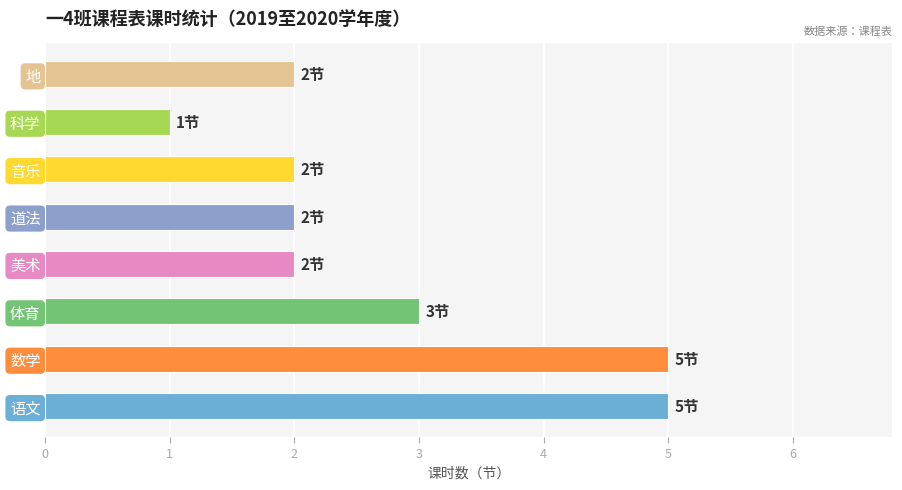

What is the maximum value shown in the chart?

5